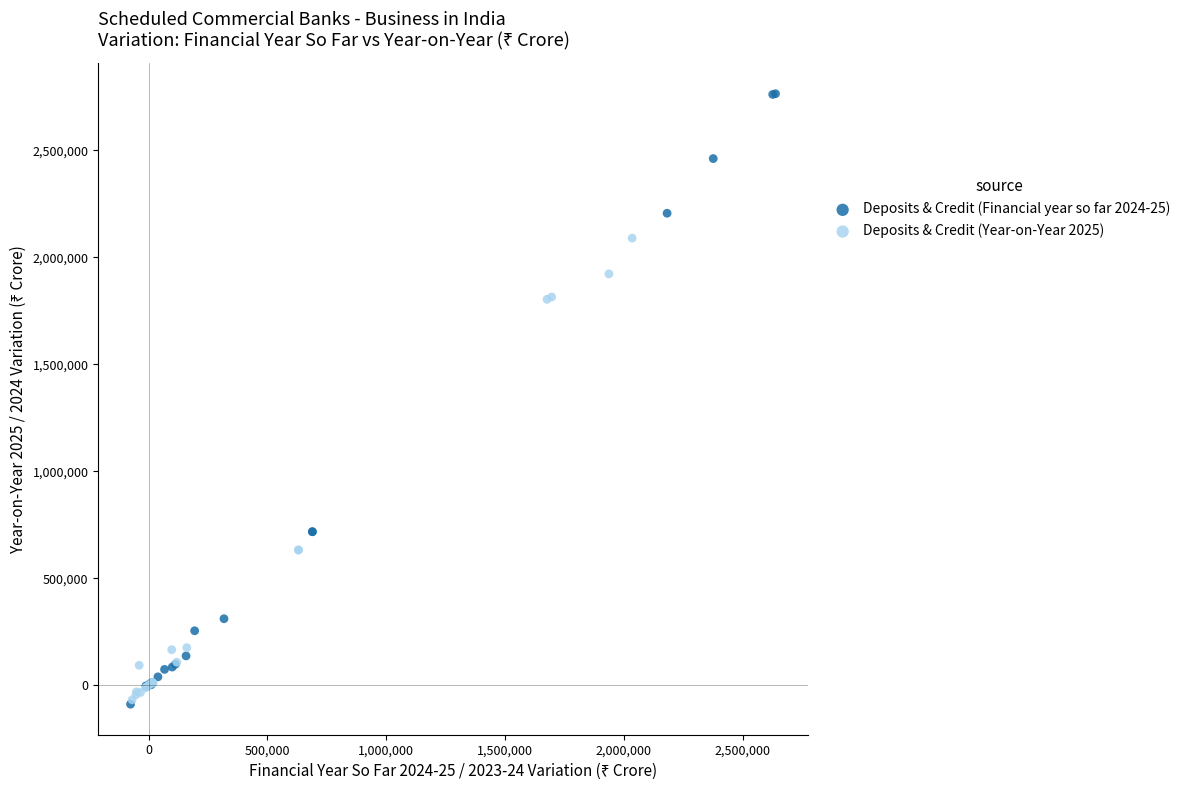

Which series has the largest Y range (max minus min)?

Deposits & Credit (Financial year so far 2024-25)